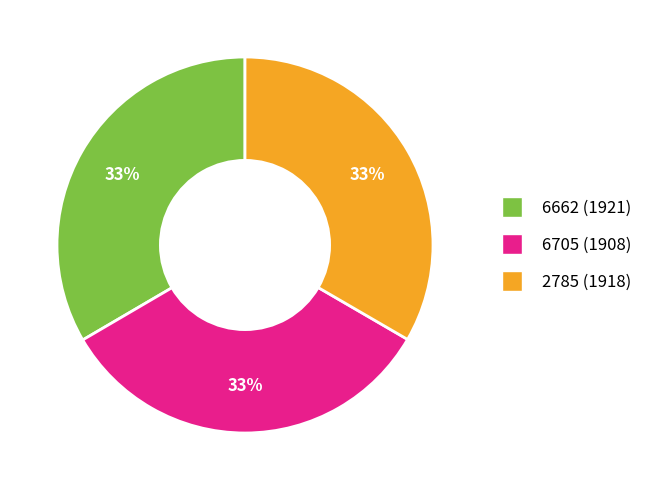

What is the ratio of the value at 6662 (1921) to the value at 2785 (1918)?

1.0